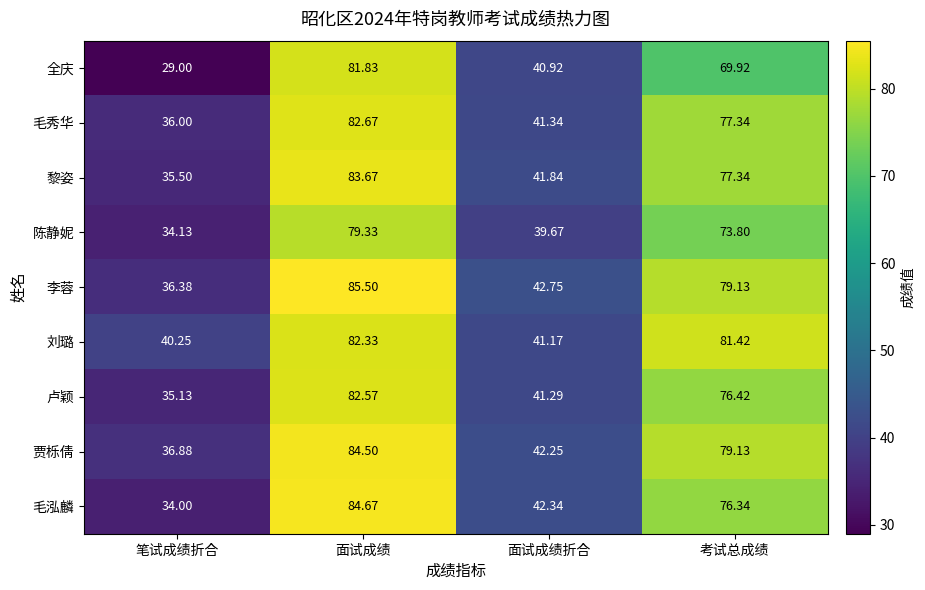

Which label corresponds to the smallest value in the chart?

笔试成绩折合